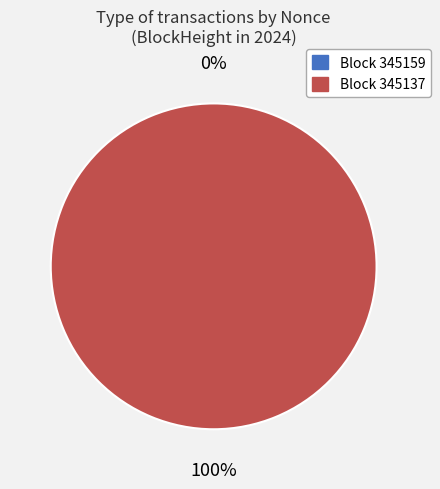

To the nearest percent, what is the average slice percentage?

50%